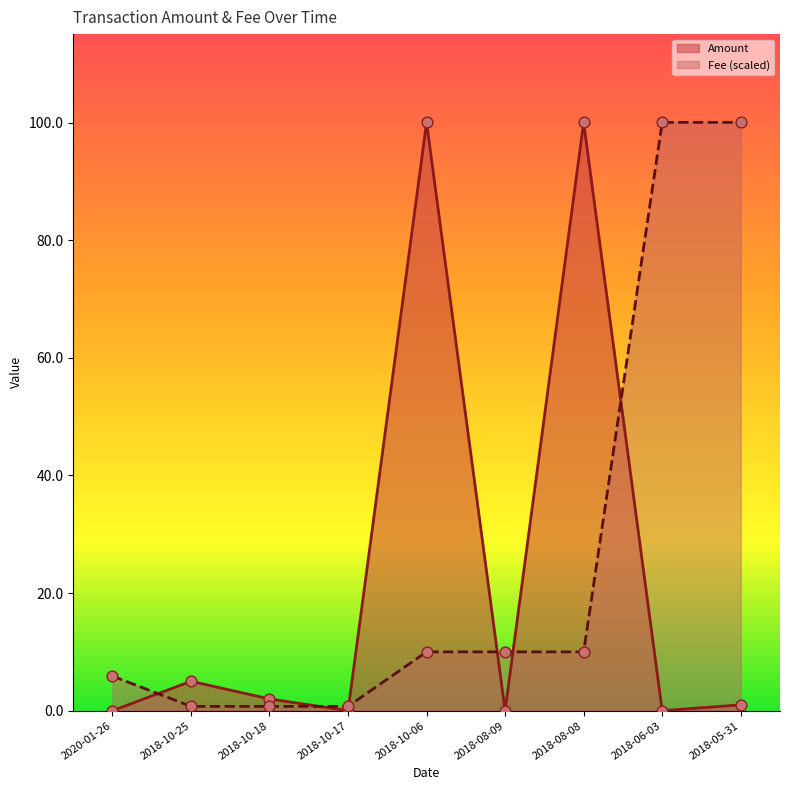

Which series contains the highest Y value?

Amount